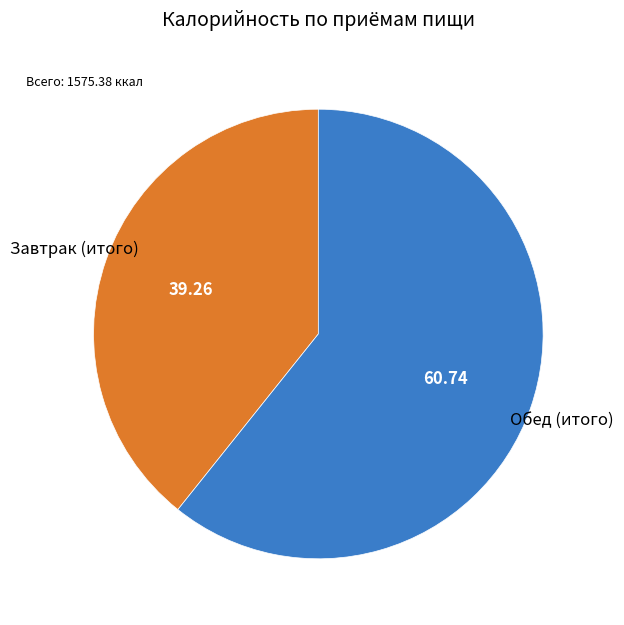

Which category has the biggest portion of the pie?

Обед (итого)